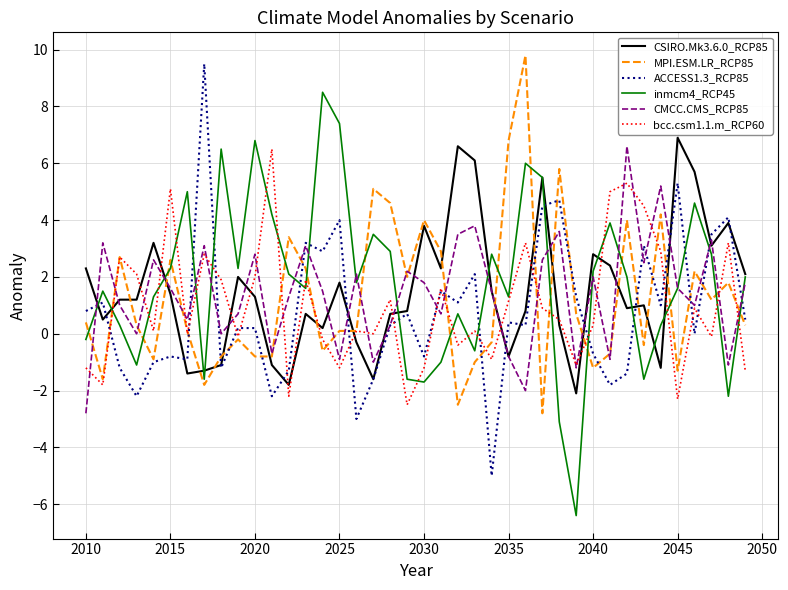

At how many categories does at least one series exceed 5?

16